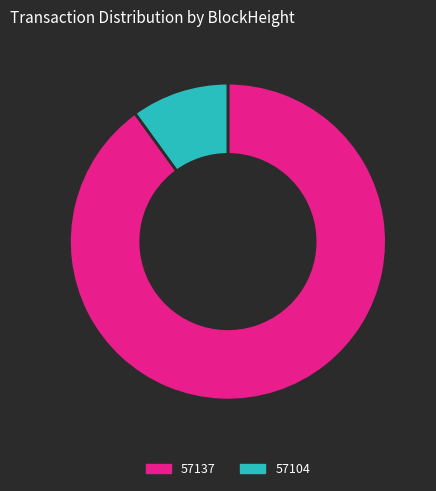

Rank the categories by value from lowest to highest.

57104, 57137